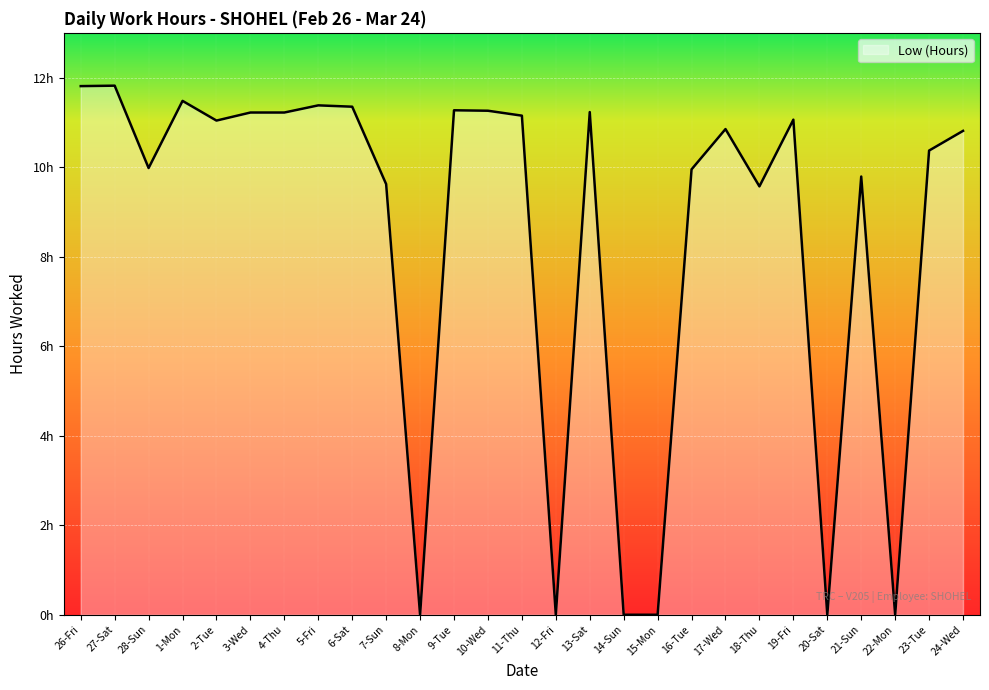

Where is the first local maximum?

27-Sat